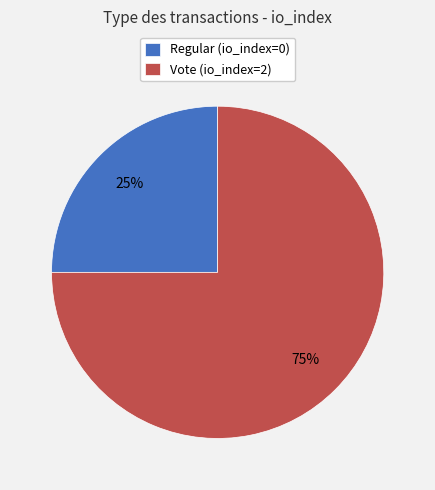

Count the number of slices in the pie.

2